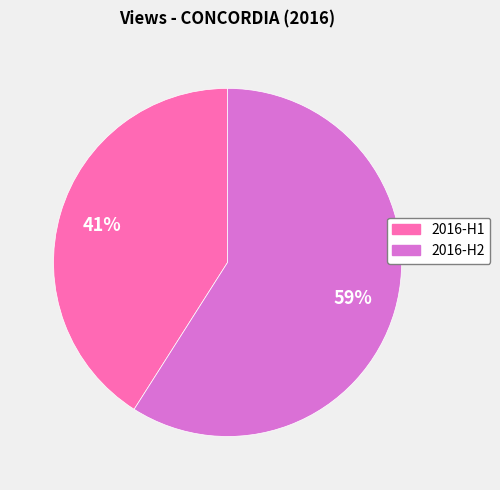

Is there any slice that represents more than half of the pie?

Yes